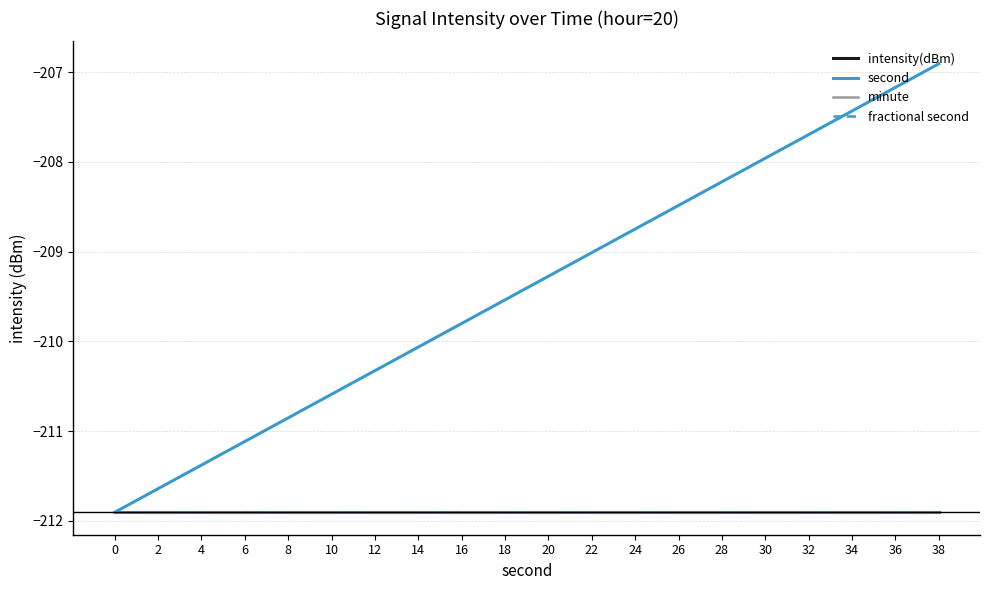

Does the chart display data point markers on the line(s)?

No